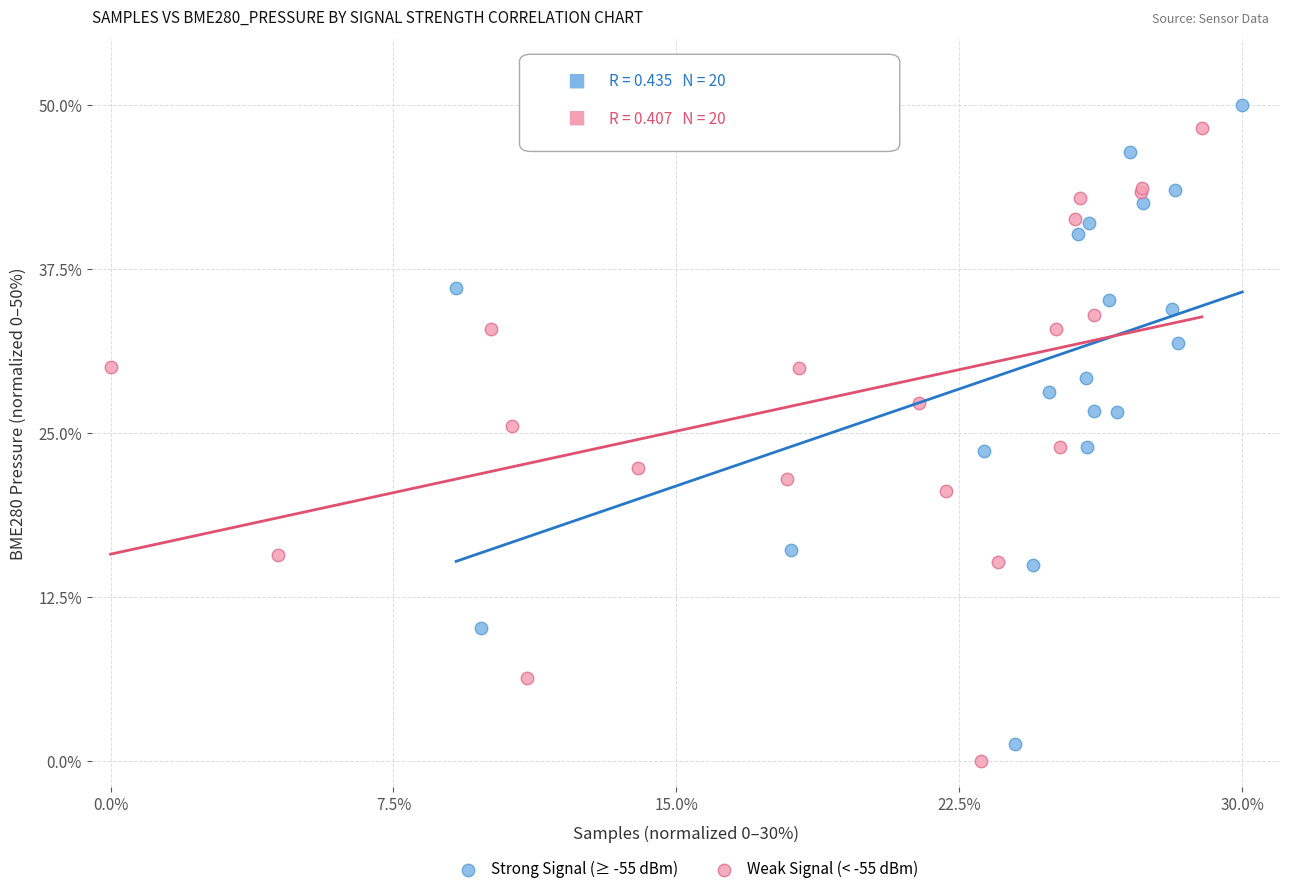

What are all the series names shown in the legend?

Strong Signal (≥ -55 dBm), Weak Signal (< -55 dBm)